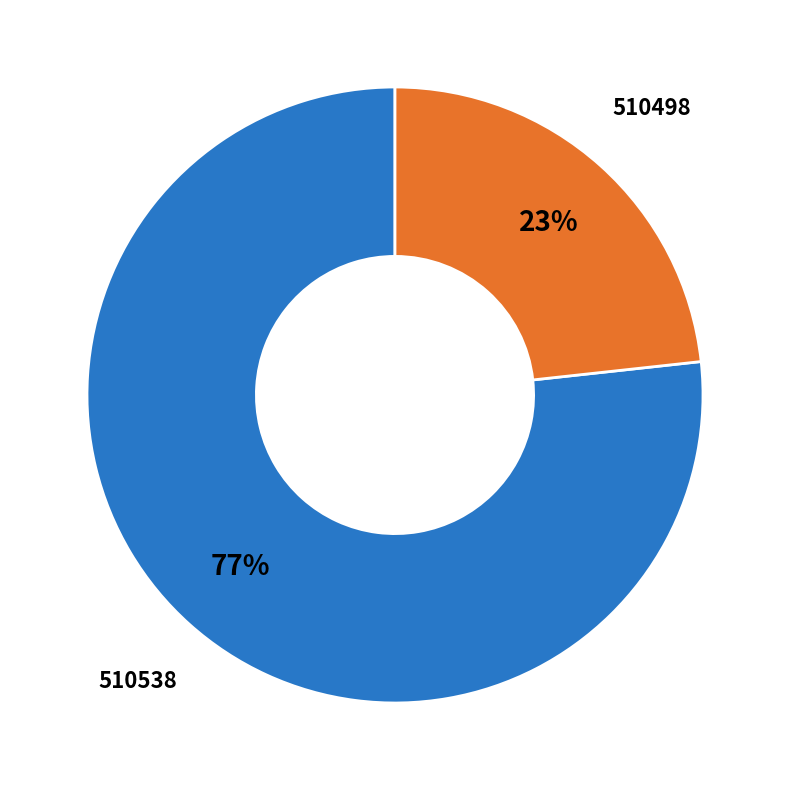

Is there a majority slice in this chart?

Yes